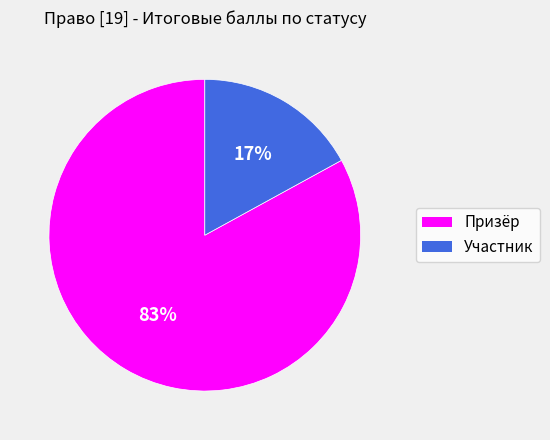

Is there a majority slice in this chart?

Yes